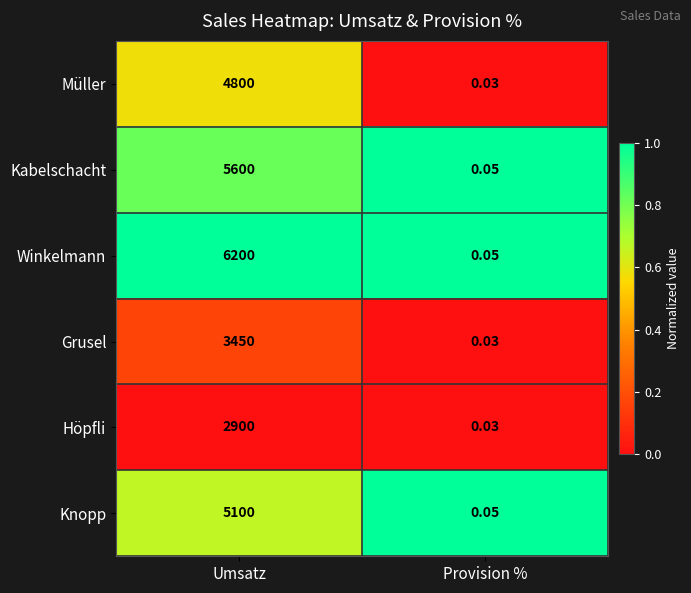

Which series has the largest range (max minus min)?

Winkelmann